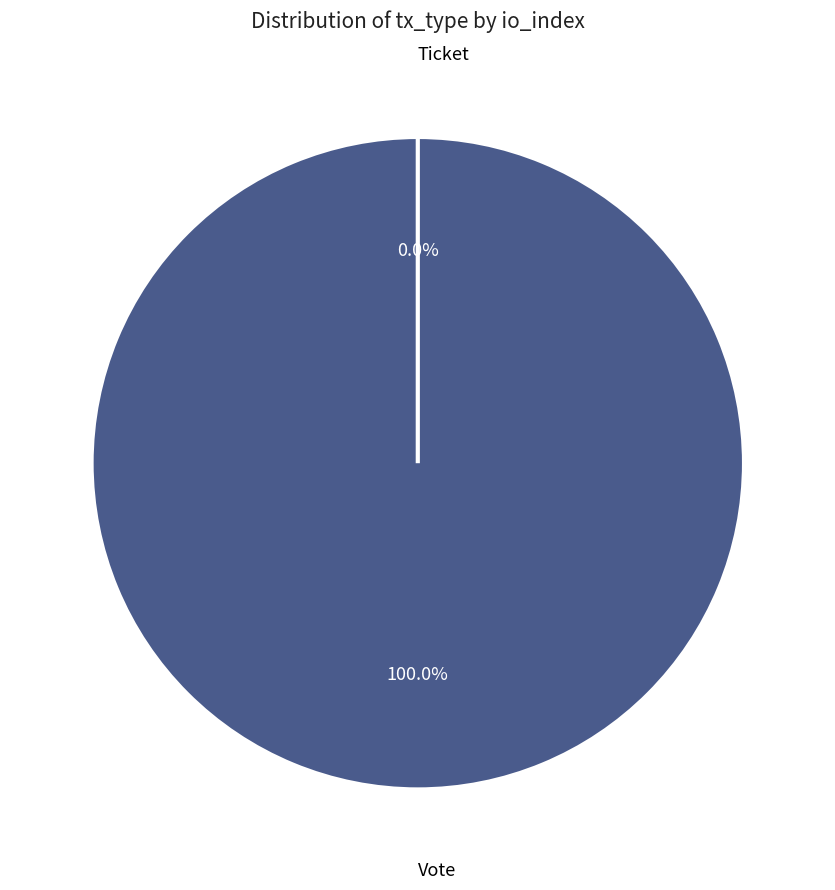

To the nearest percent, what is the combined percentage of Ticket and Vote?

100%